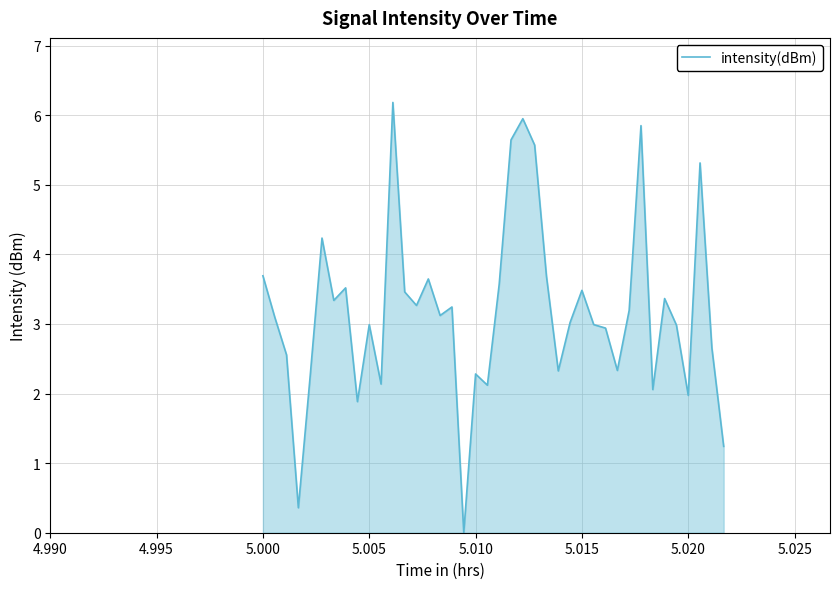

What is the difference between the maximum and minimum values?

6.2